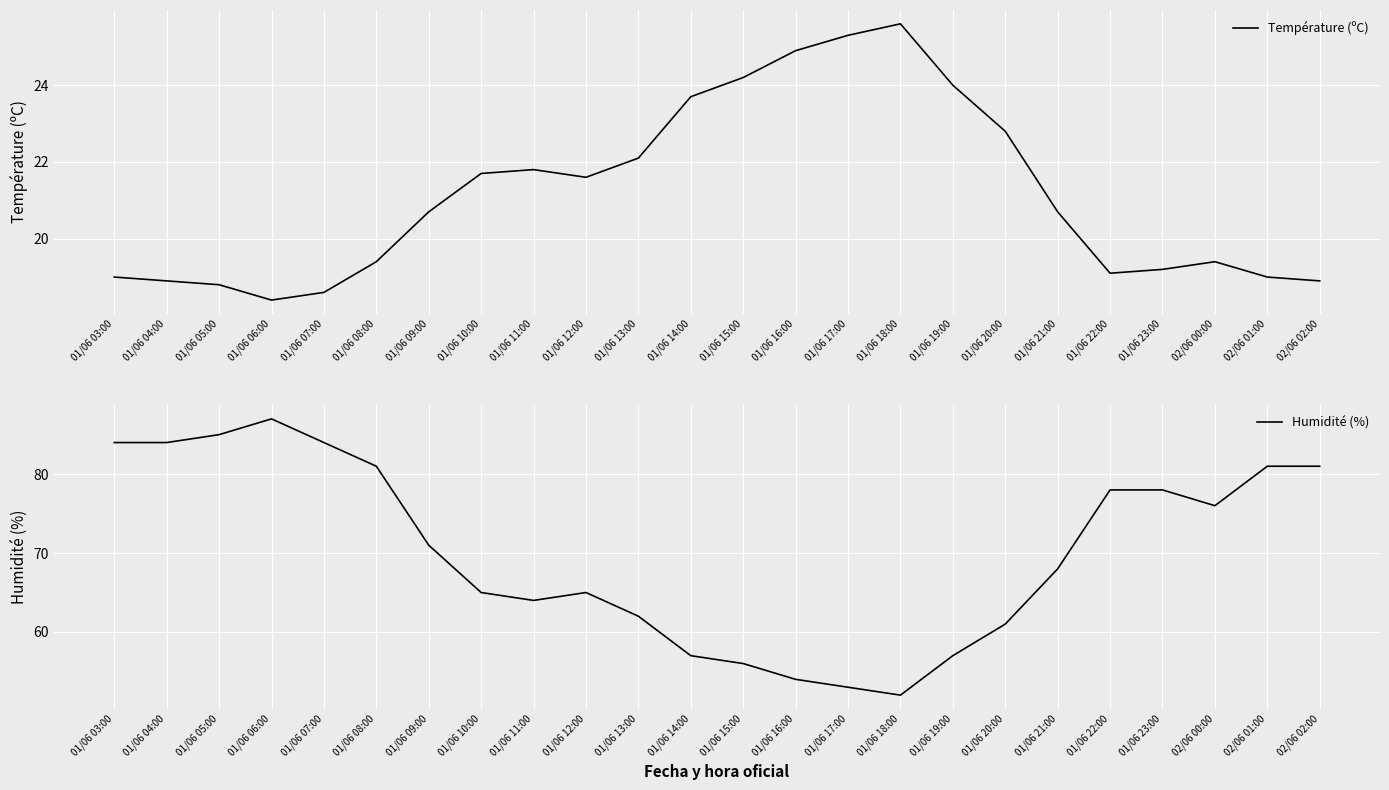

What are all the series names shown in the legend?

Température (ºC), Humidité (%)